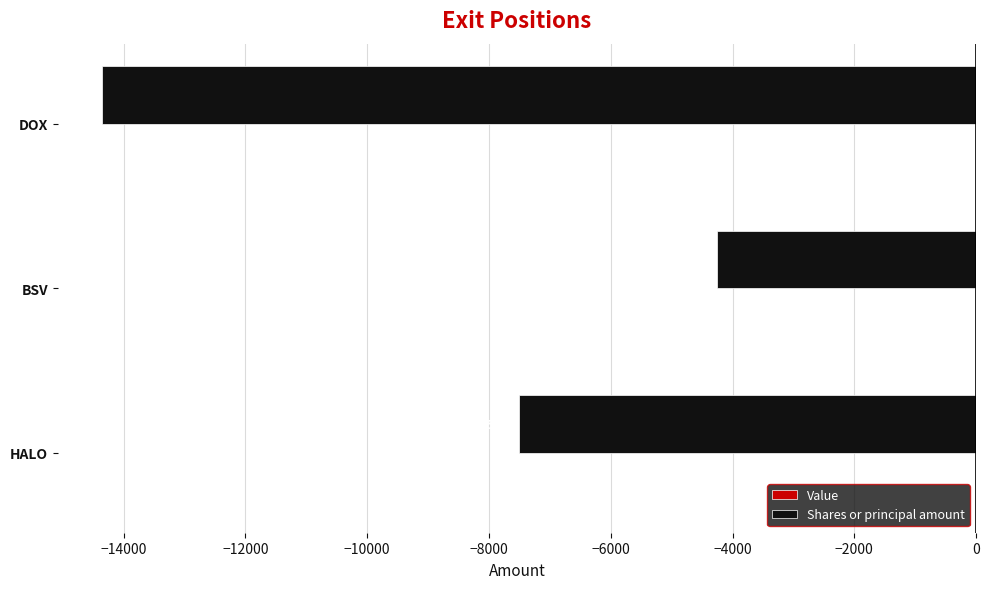

How many values are between -14361 and -4253?

3